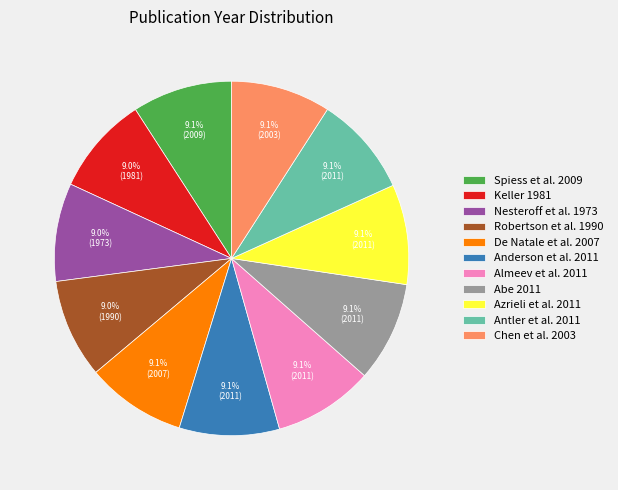

How many segments does this pie chart have?

11